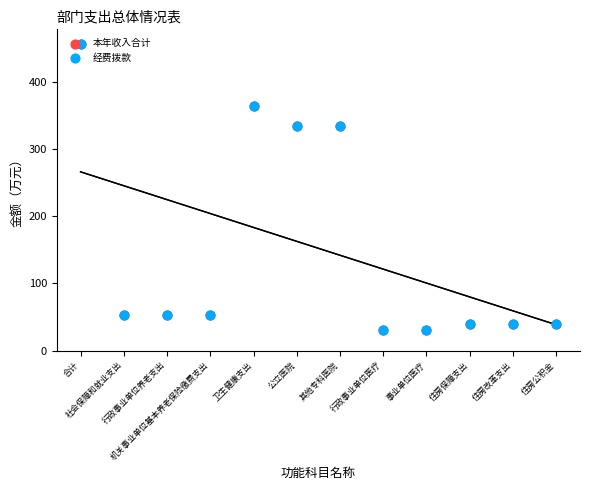

At how many categories does at least one series exceed 172?

4